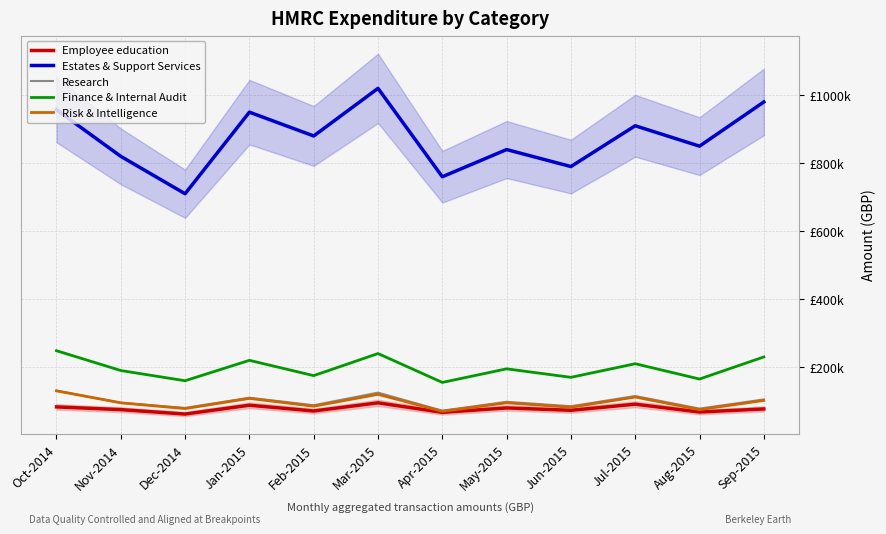

True or false: Research has a value of 78000.0 at Aug-2015.

True